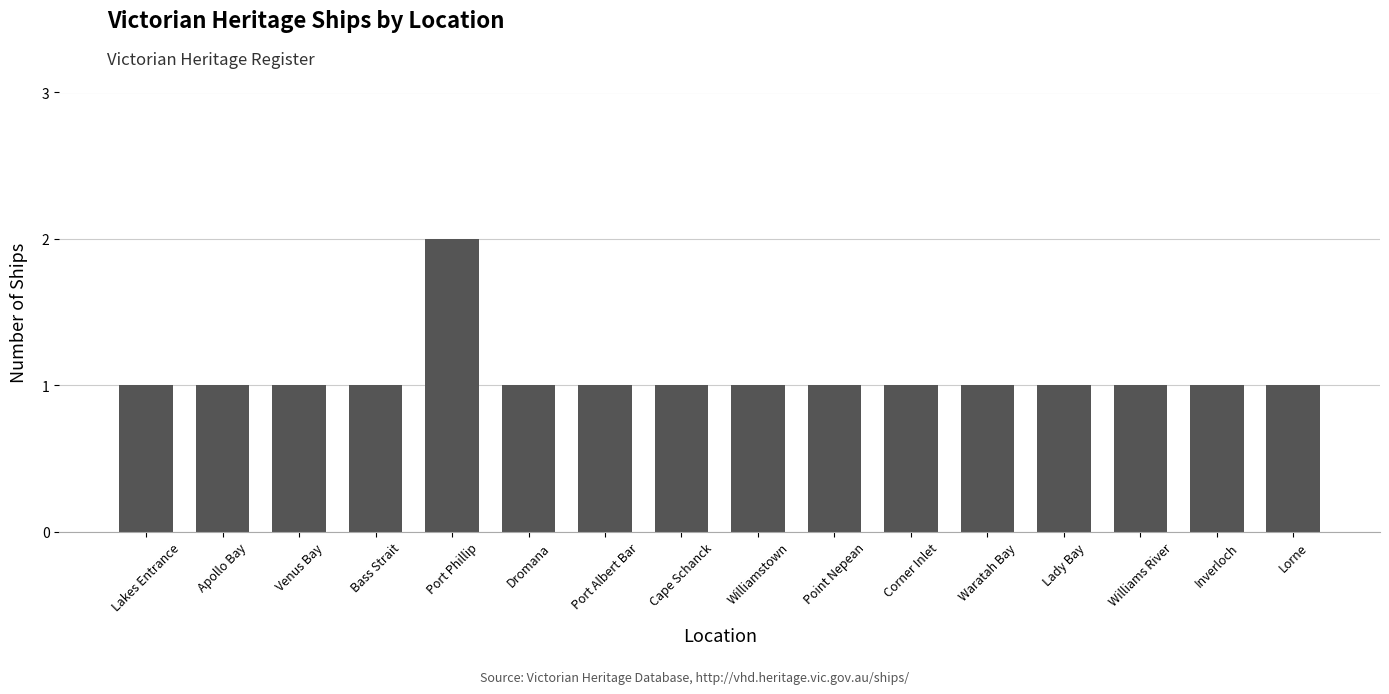

Does the chart contain stacked bars?

No